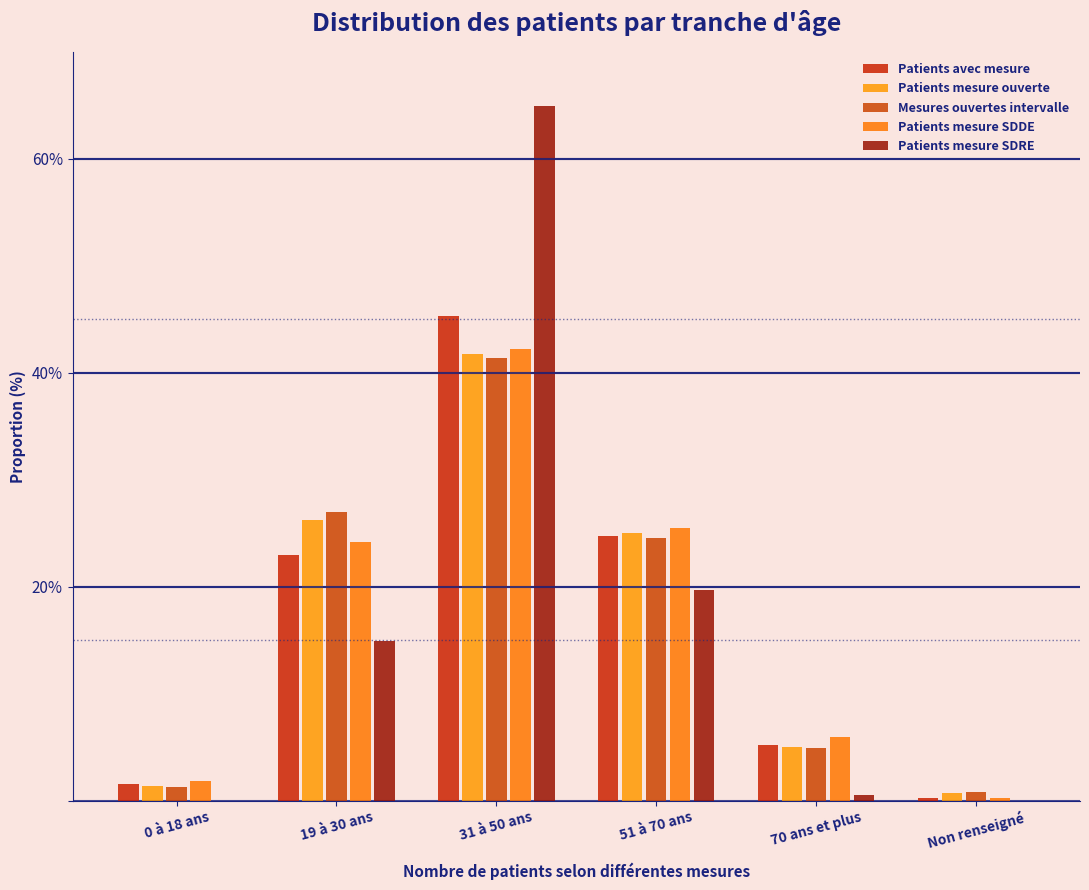

How many categories are shown in the chart?

6